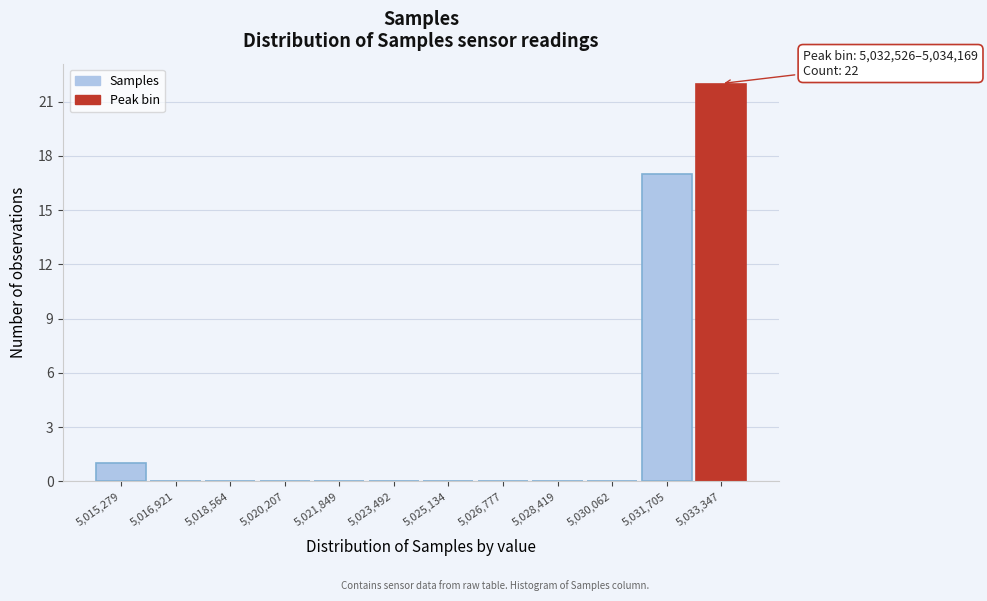

Which range on the x-axis has the tallest bar?

5032600 to 5034200